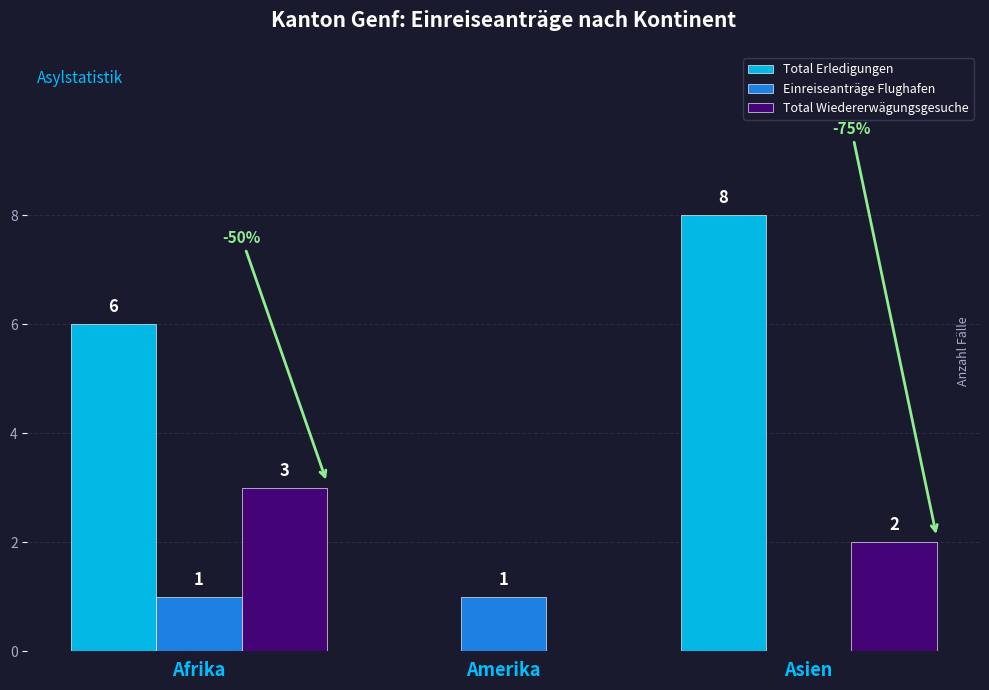

What is the average value of the Total Wiedererwägungsgesuche series?

2